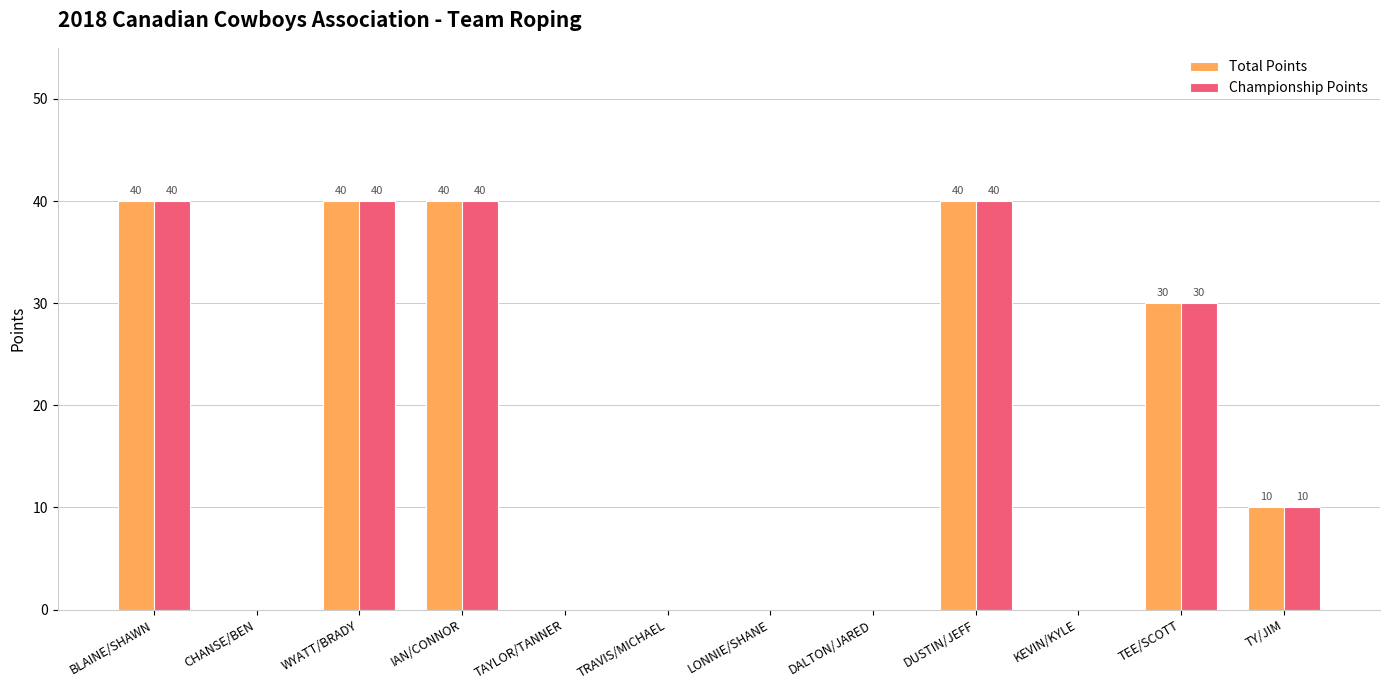

How many distinct data groups are displayed?

2